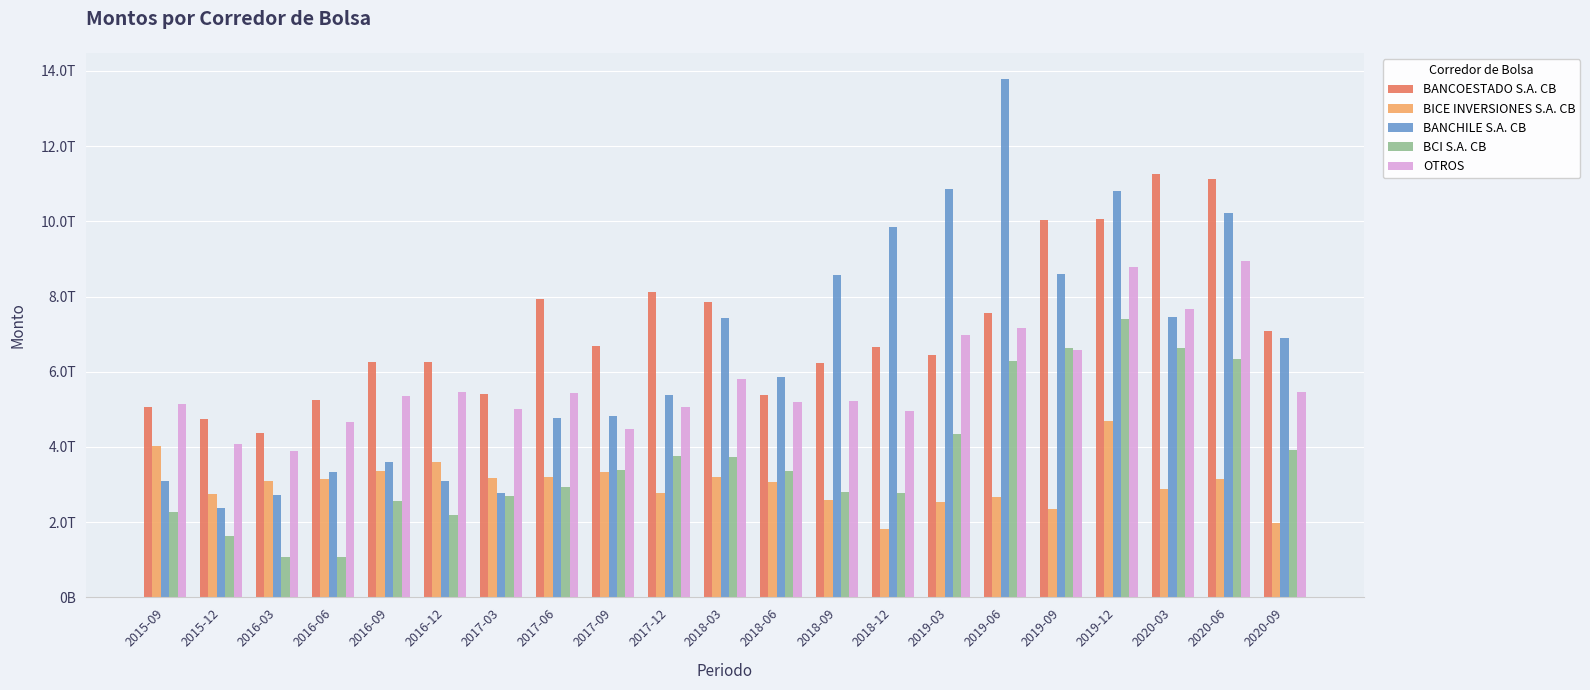

Which label corresponds to the largest value in the chart?

2019-06